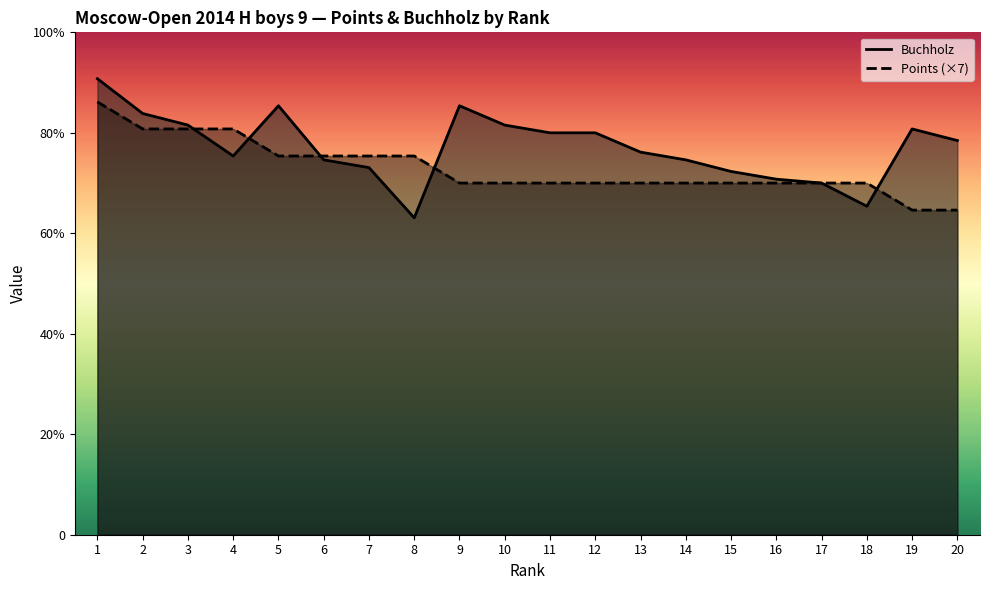

What is the difference between the maximum and minimum values in the Points series?

14.0